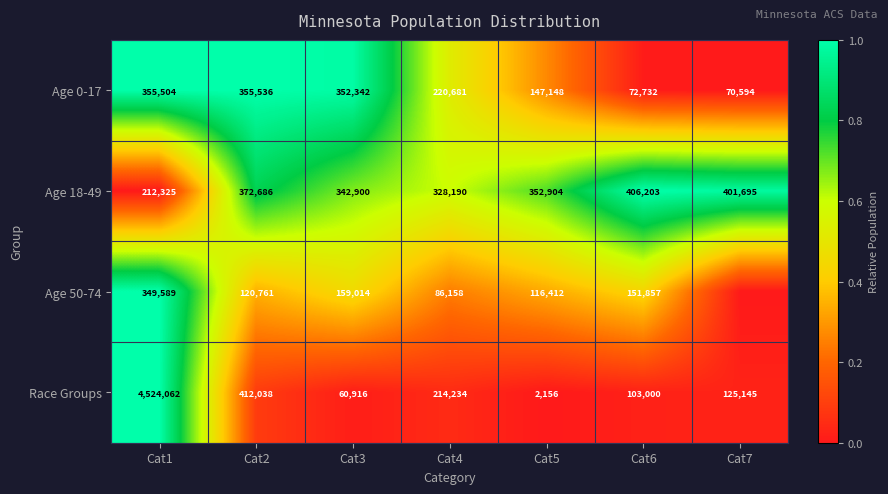

The Age 50-74 series shows 42443 at Cat4. True or false?

False